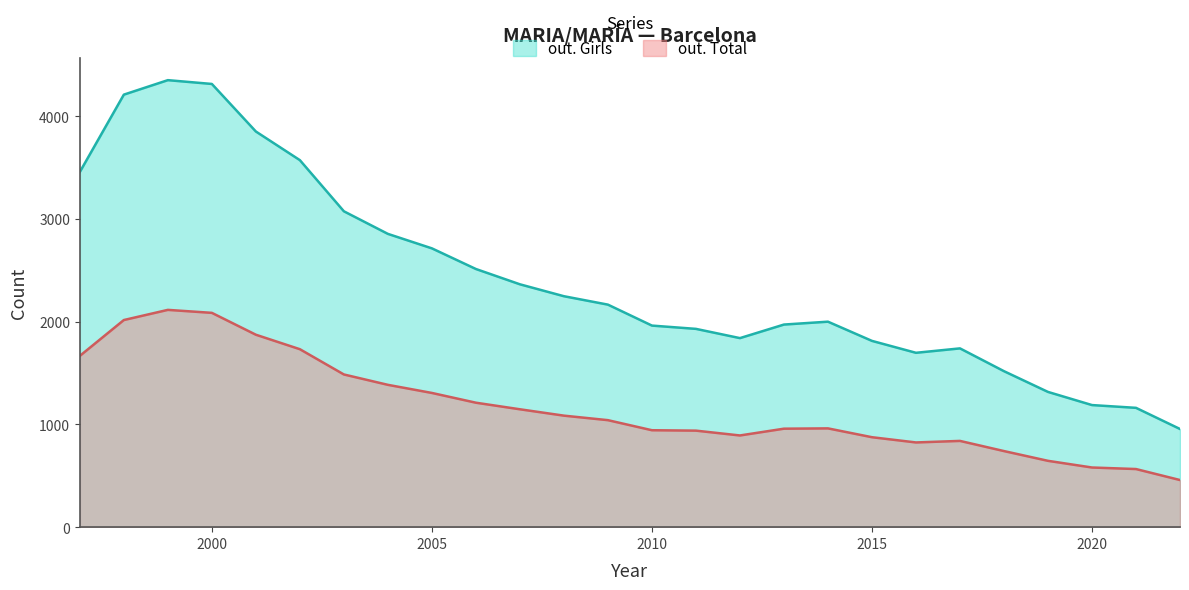

What is the maximum value shown in the chart?

4353